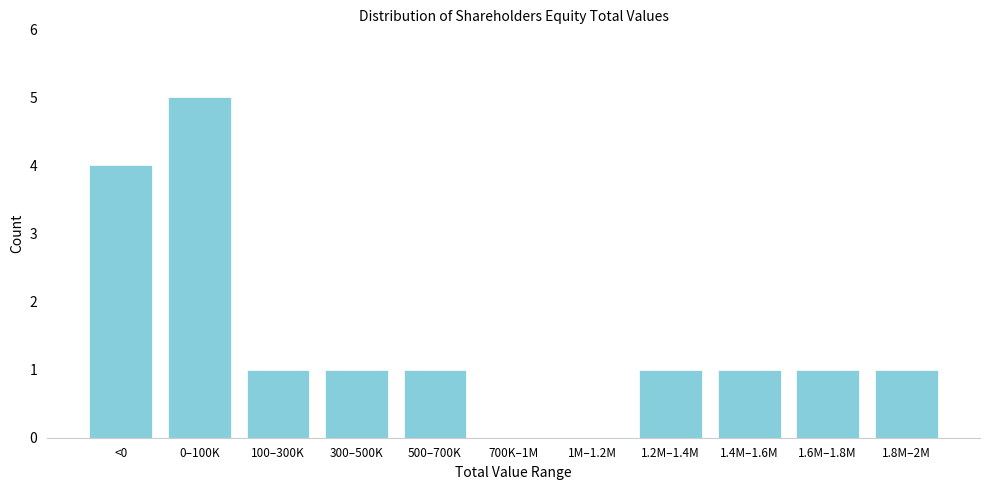

Reading left to right, what are all the values shown in this chart?

<0=4	0–100K=5	100–300K=1	300–500K=1	500–700K=1	700K–1M=0	1M–1.2M=0	1.2M–1.4M=1	1.4M–1.6M=1	1.6M–1.8M=1	1.8M–2M=1